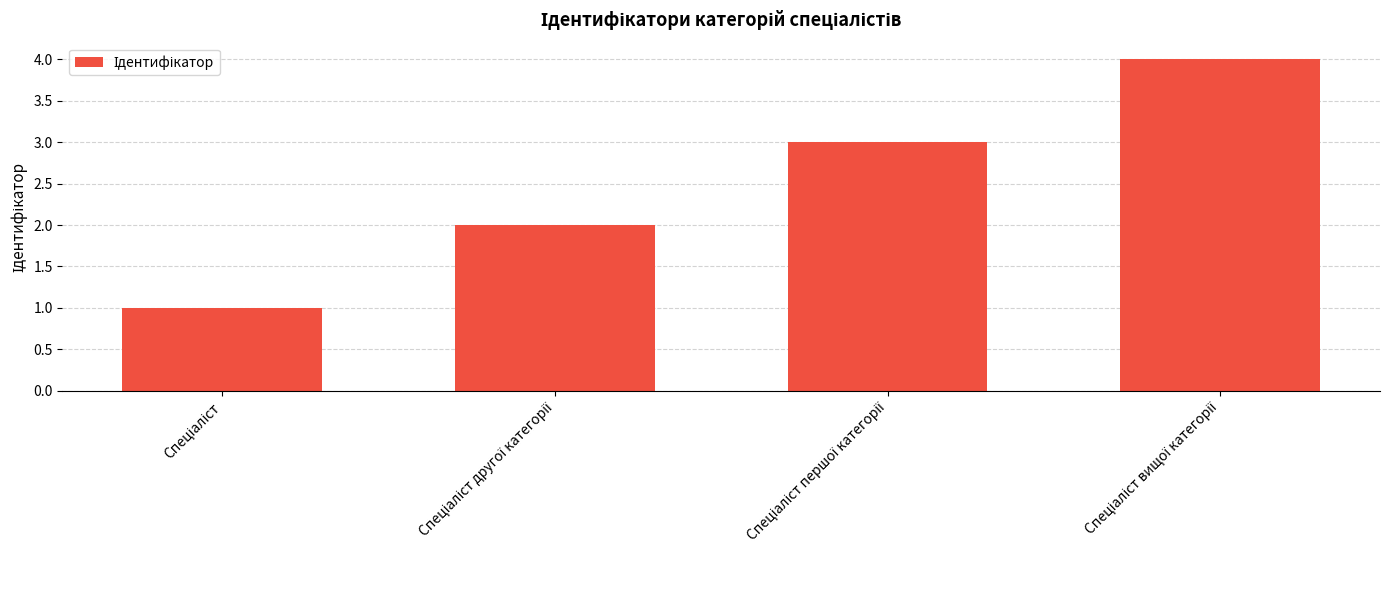

How many values are below 3?

2